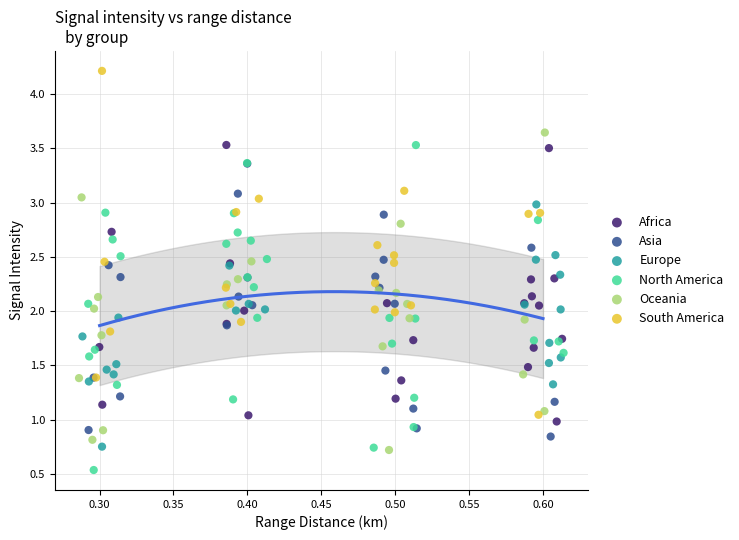

Which series contains the lowest Y value?

North America